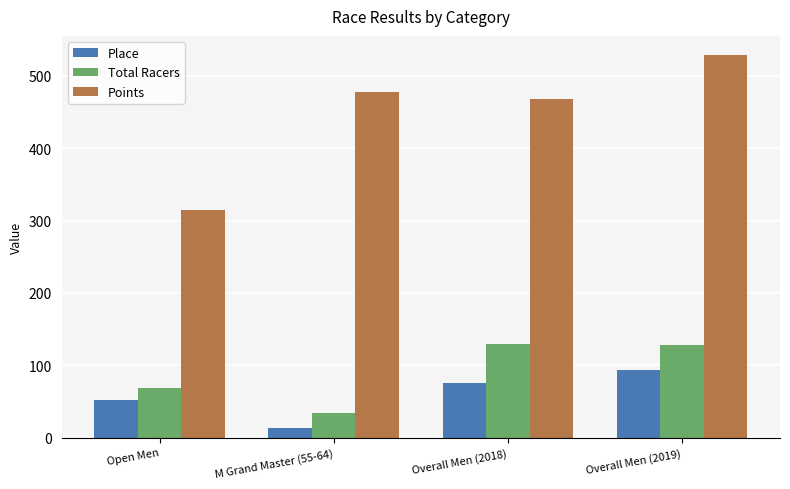

What is the value of the Place bar at the 2nd from the left?

13.0